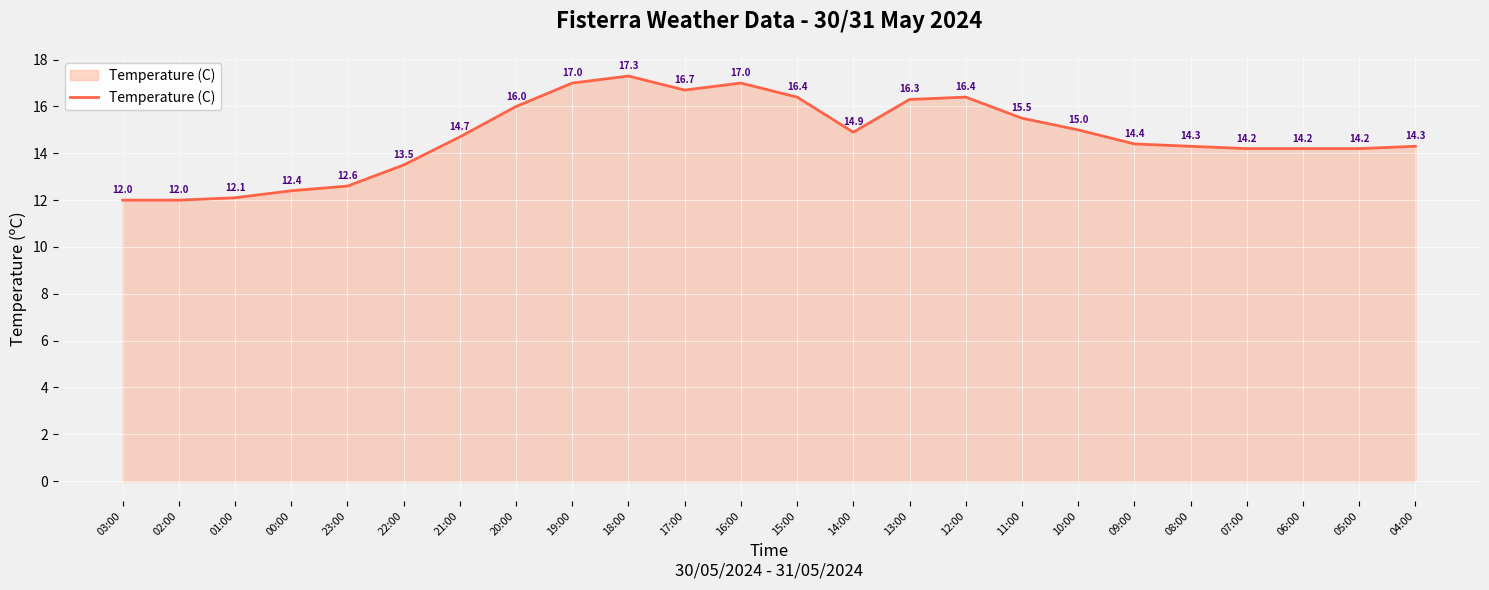

What is the difference between the maximum and minimum values?

5.3